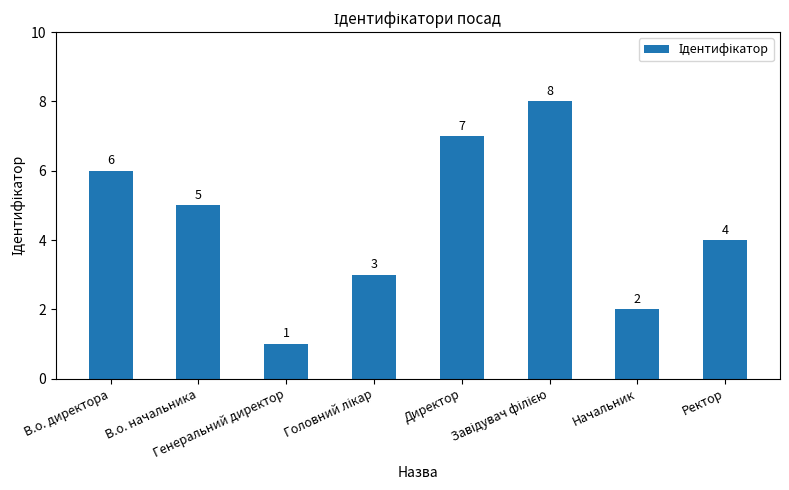

Between Ректор and Генеральний директор, which is larger?

Ректор